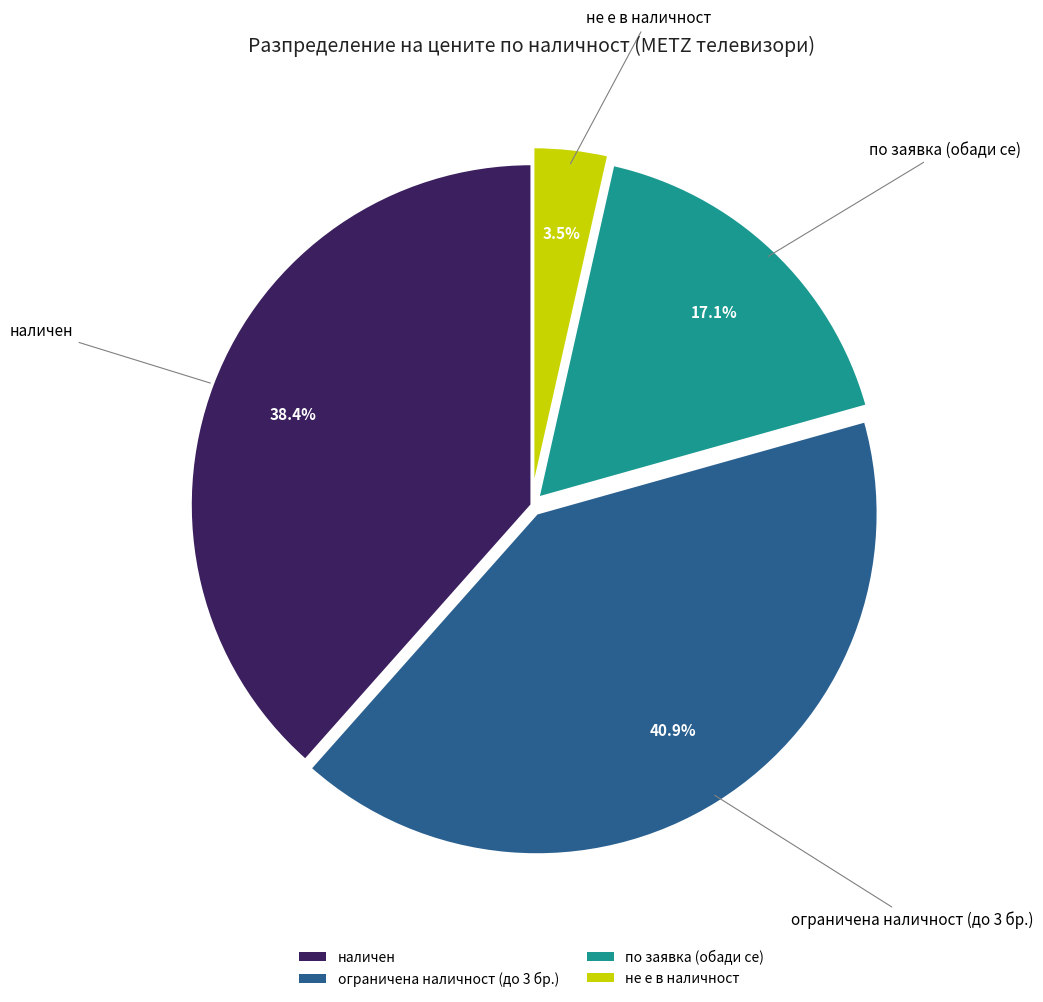

How many slices are in this pie chart?

4